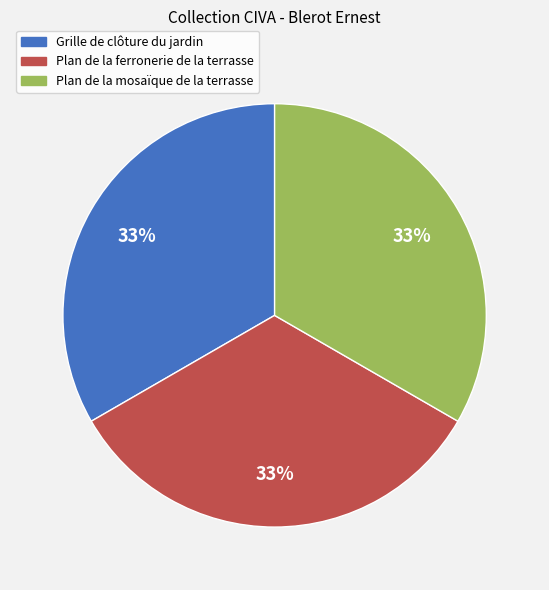

Do Grille de clôture du jardin and Plan de la mosaïque de la terrasse together represent more than half of the pie?

Yes